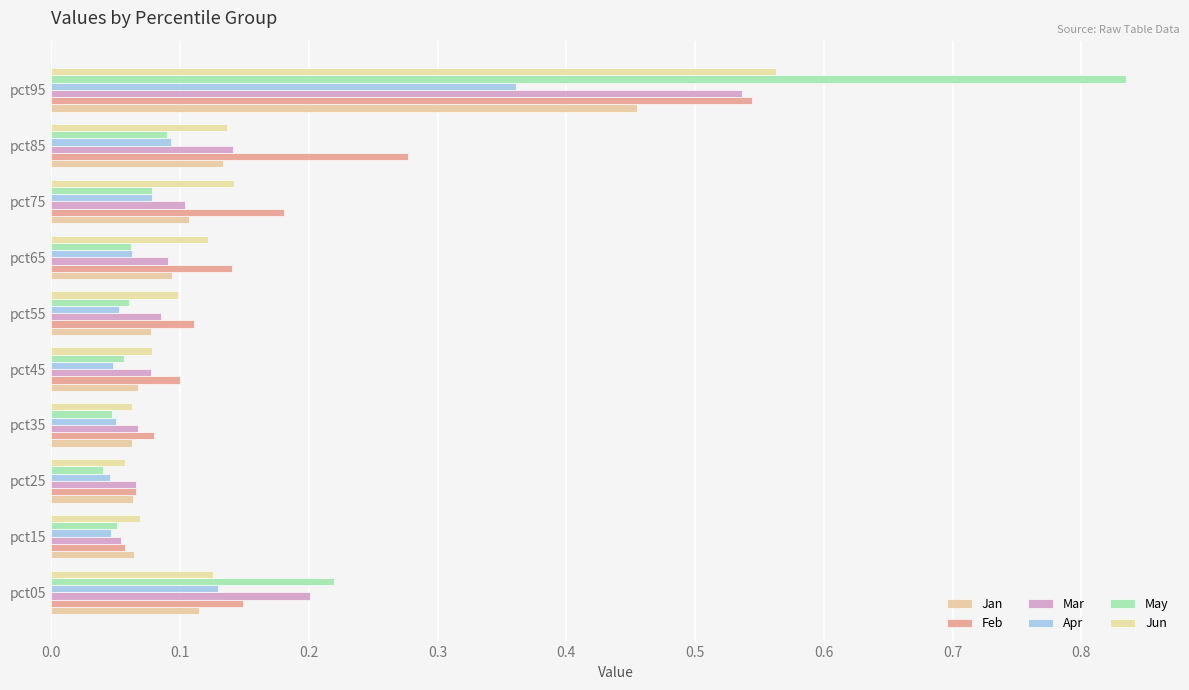

Count the number of categories in the chart.

10